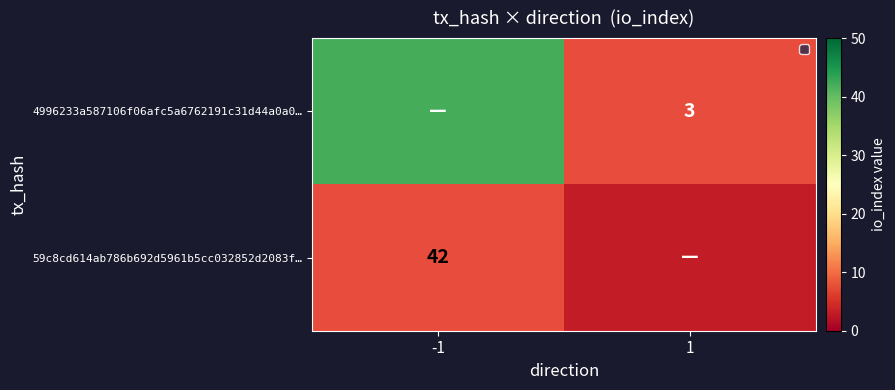

The 59c8cd614ab786b692d5961b5cc032852d2083f… series shows 2 at -1. True or false?

False